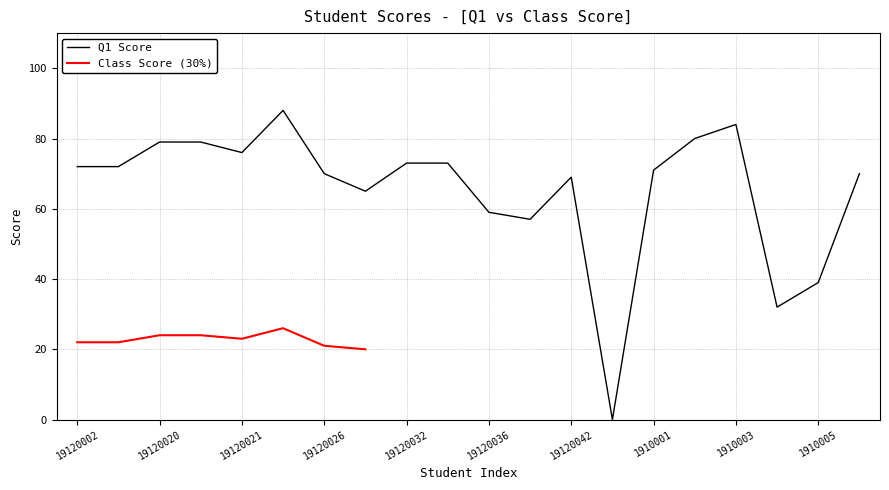

True or false: the data has more than 0 interior local peaks.

True